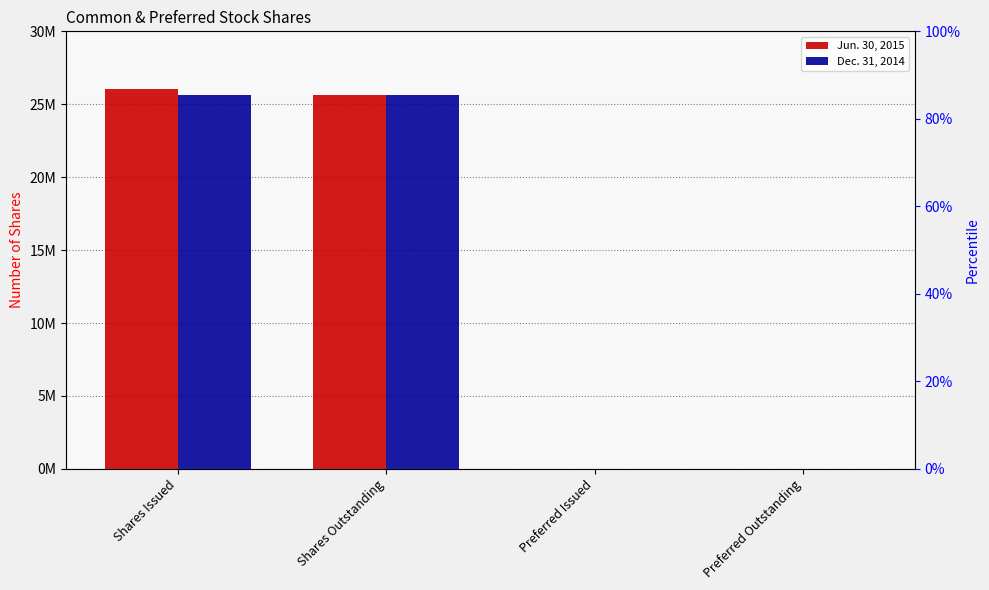

What is the greatest value displayed?

26026221